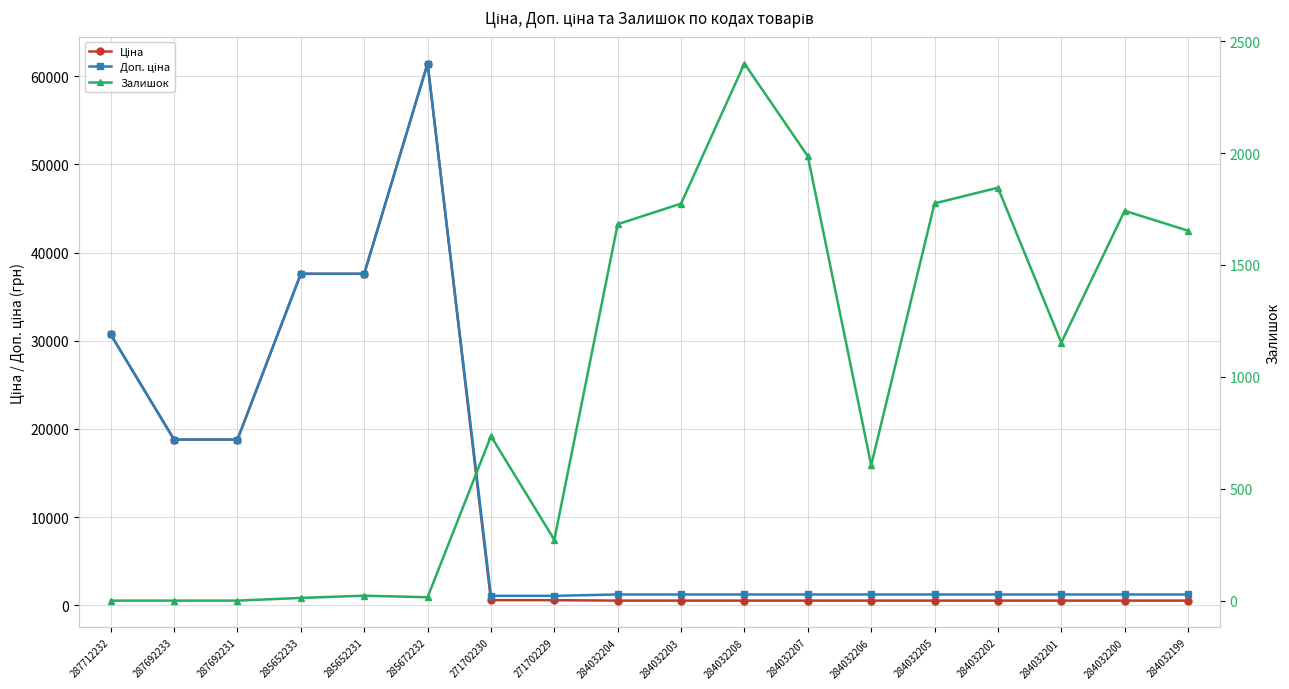

What value does the Доп. ціна series have at 285652231?

37593.6